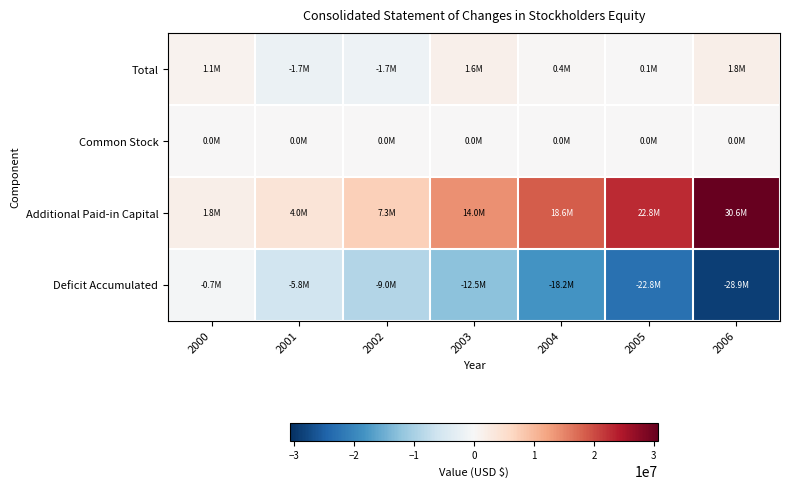

Reading right to left, extract all data points from this chart.

Total: 2006=1823762	2005=74275	2004=439124	2003=1573915	2002=-1675291	2001=-1732907	2000=1107714
Common Stock: 2006=39757	2005=31367	2004=24873	2003=17214	2002=15124	2001=13320	2000=11447
Additional Paid-in Capital: 2006=30639730	2005=22845271	2004=18636377	2003=14044036	2002=7264876	2001=4016680	2000=1768553
Deficit Accumulated: 2006=-28855725	2005=-22802363	2004=-18222126	2003=-12487335	2002=-8955291	2001=-5762907	2000=-672286